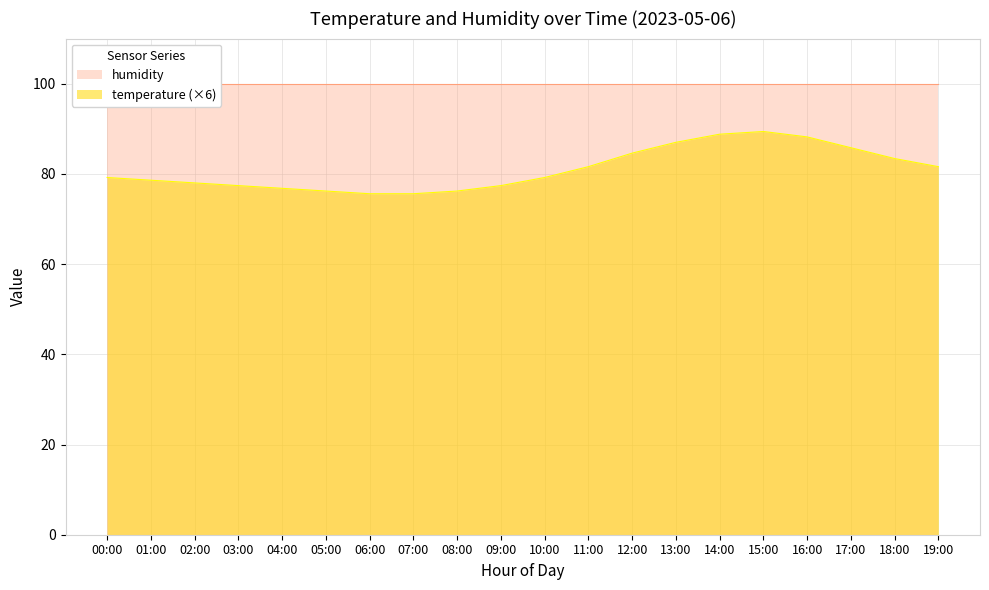

What is the difference between the maximum and second lowest values?

13.8